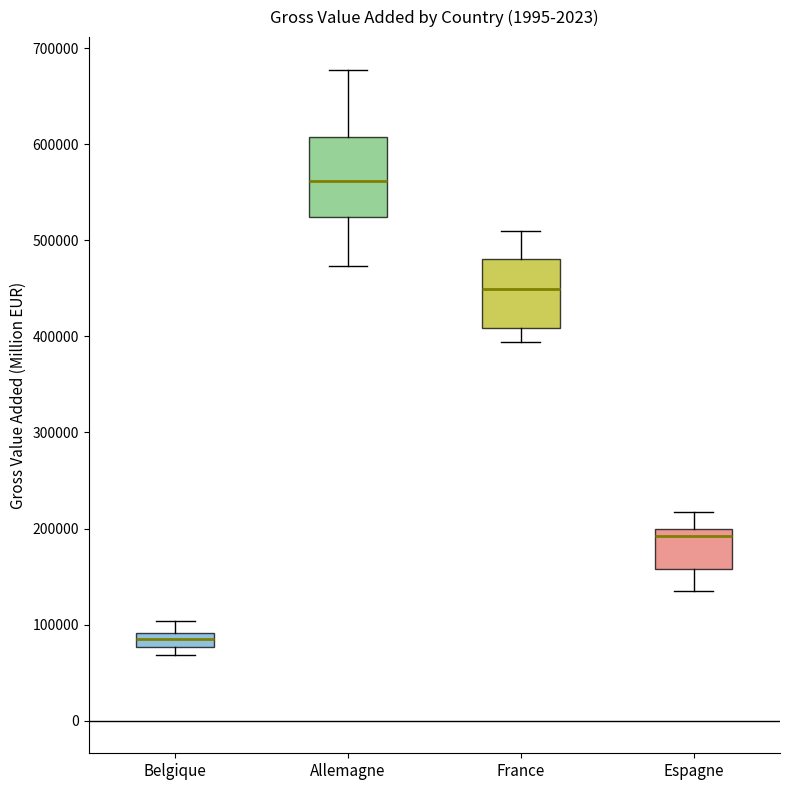

Which box is the tallest, from its lower edge to its upper edge?

Allemagne